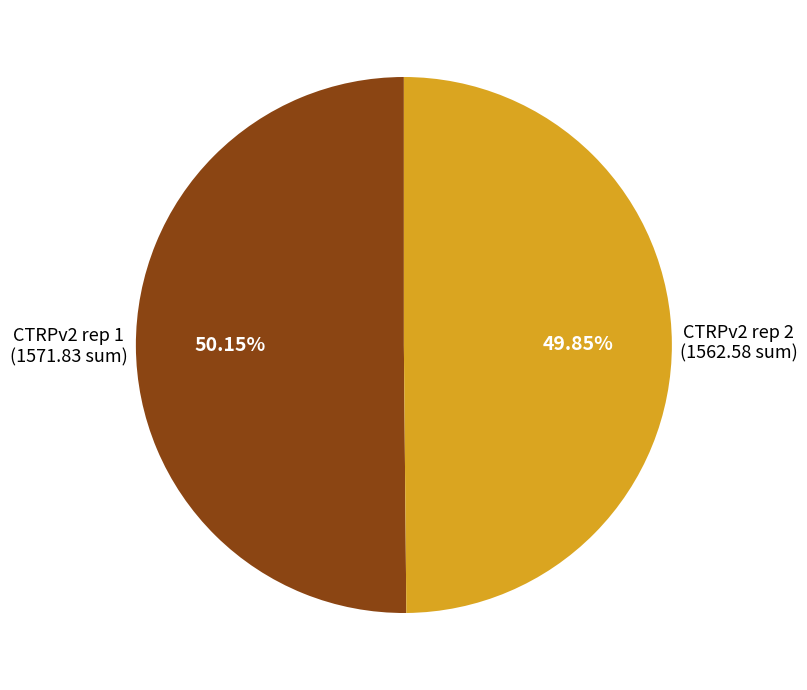

Is there a majority slice in this chart?

Yes